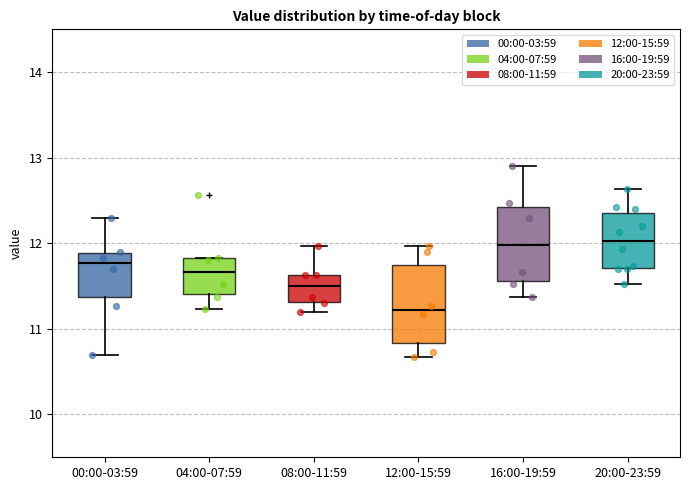

Reading left to right, read every box against the y-axis: the position of its median line, the range the box covers, and the ends of its whiskers. The values are not printed on the chart, so give them approximately, as read against the axis.

00:00-03:59: median 11.8, box 11.4 to 11.9, whiskers 10.7 to 12.3
04:00-07:59: median 11.7, box 11.4 to 11.8, whiskers 11.2 to 11.8
08:00-11:59: median 11.5, box 11.3 to 11.6, whiskers 11.2 to 12.0
12:00-15:59: median 11.2, box 10.8 to 11.7, whiskers 10.7 to 12.0
16:00-19:59: median 12.0, box 11.6 to 12.4, whiskers 11.4 to 12.9
20:00-23:59: median 12.0, box 11.7 to 12.4, whiskers 11.5 to 12.6